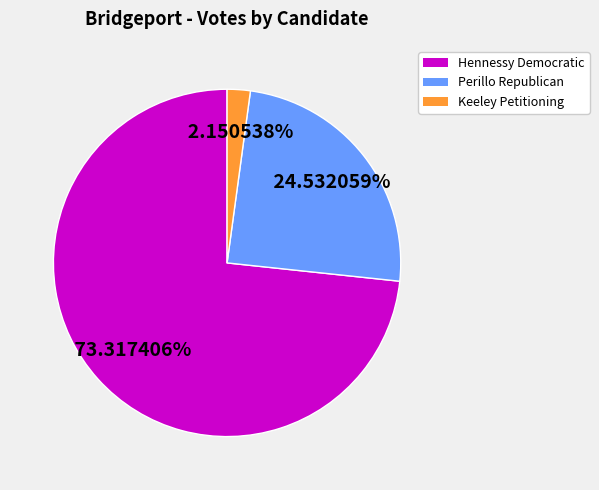

What is the majority slice?

Hennessy Democratic